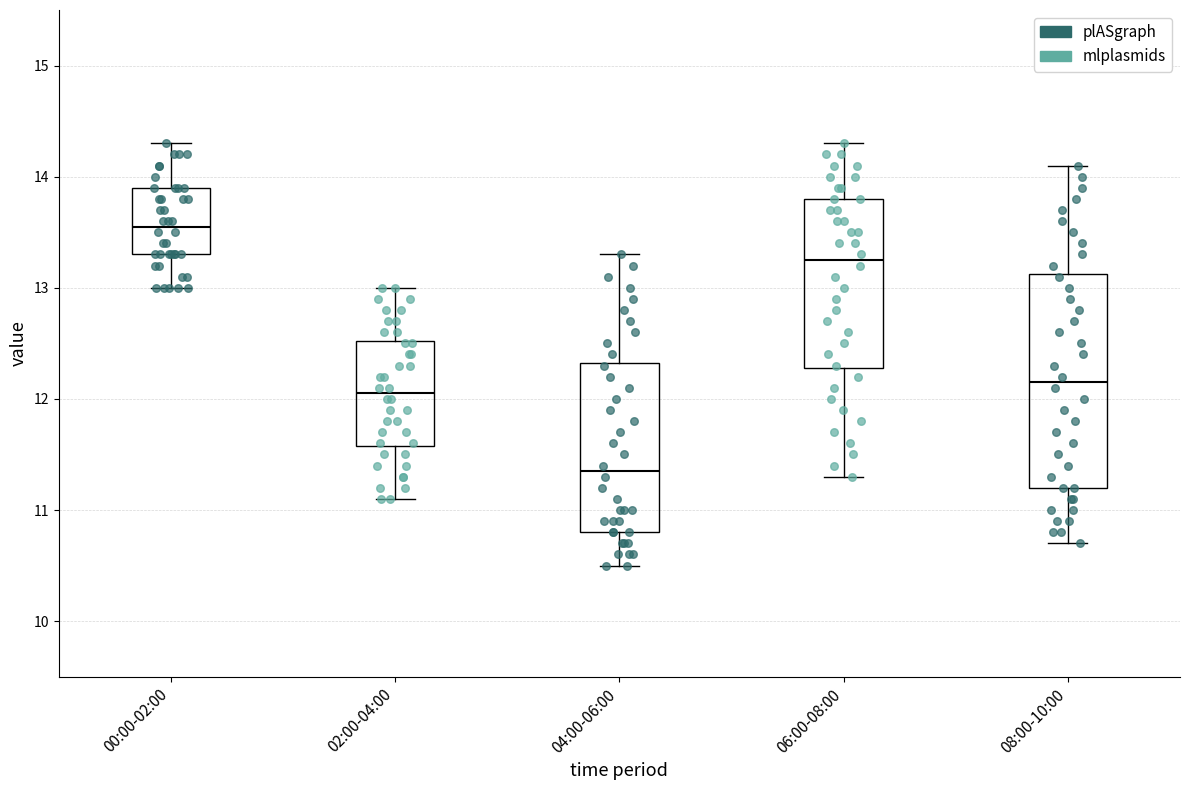

Which box is the tallest, from its lower edge to its upper edge?

08:00-10:00